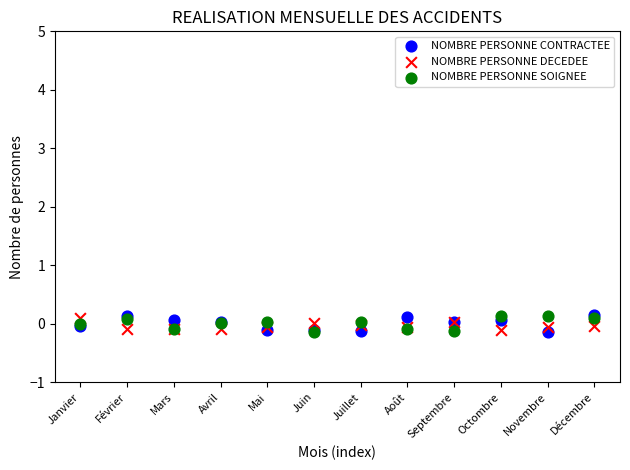

What are all the series names shown in the legend?

NOMBRE PERSONNE CONTRACTEE, NOMBRE PERSONNE DECEDEE, NOMBRE PERSONNE SOIGNEE